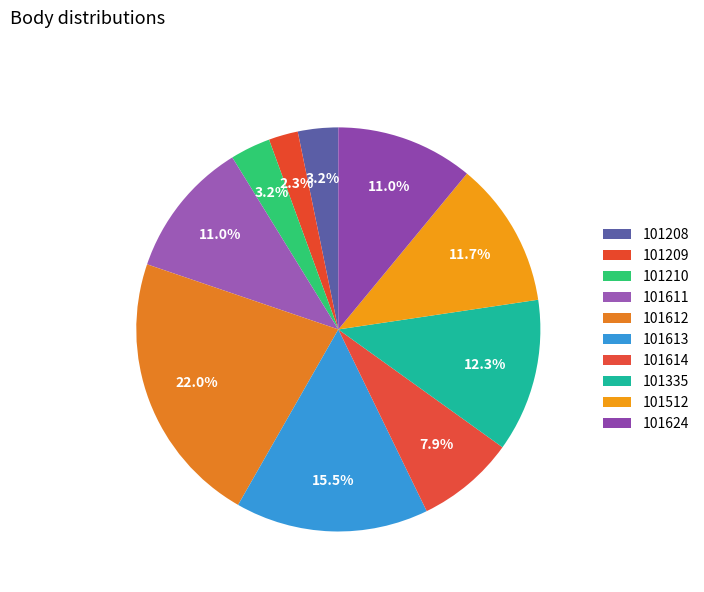

To the nearest percent, what portion does 101611 represent?

11%